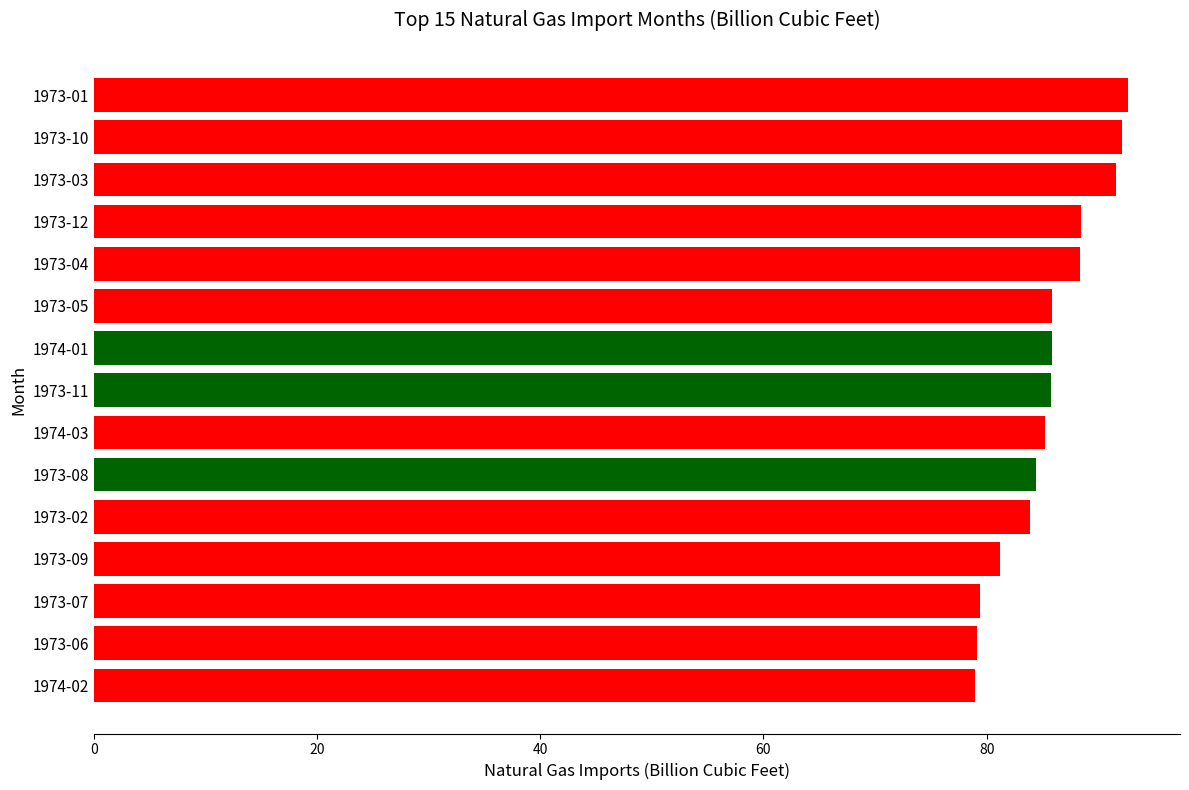

What is the smallest value displayed?

78.9